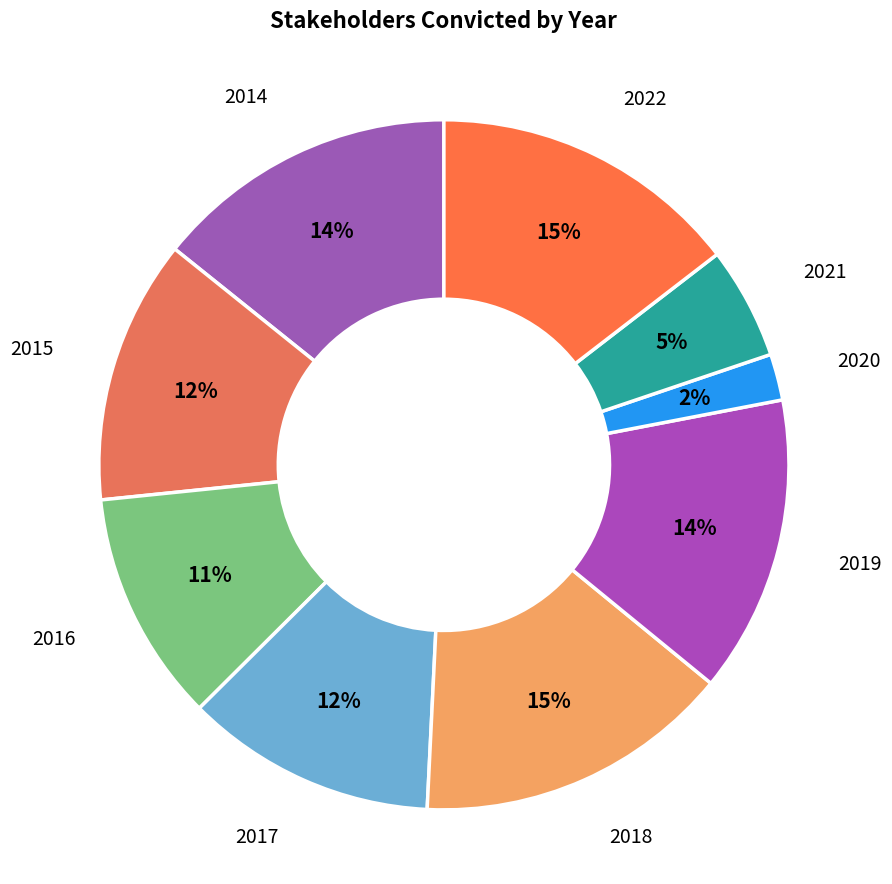

Count the number of slices in the pie.

9